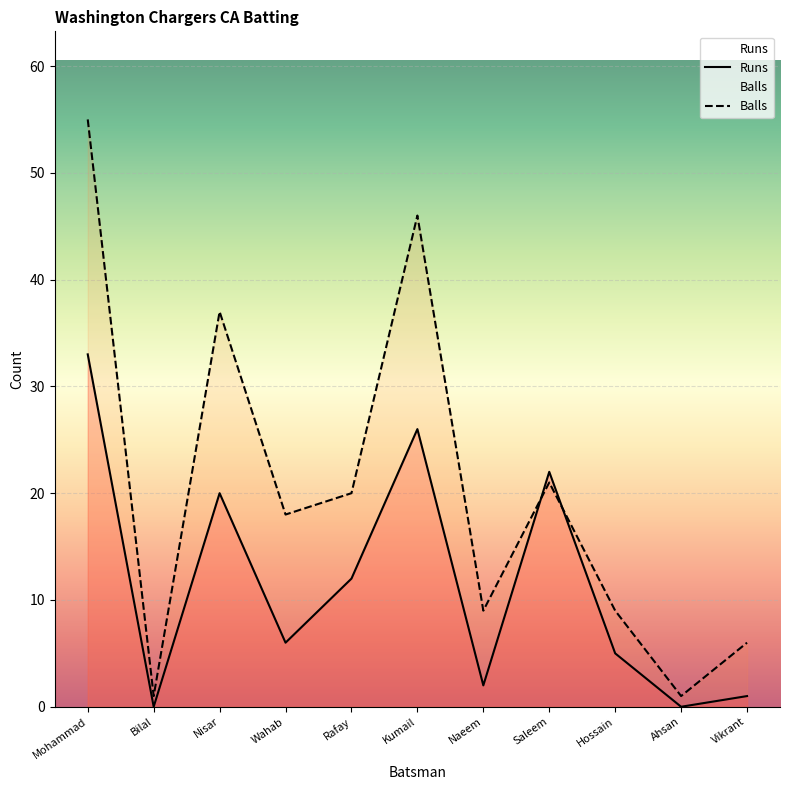

How many data points does each series have?

11